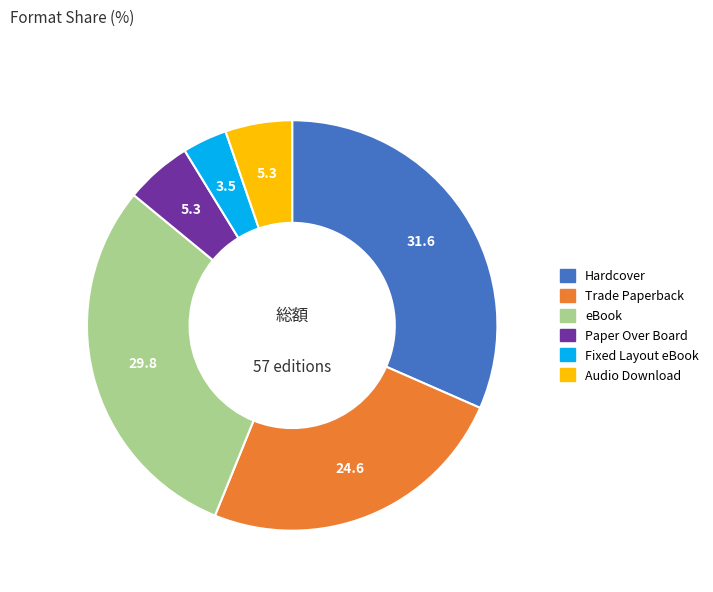

Between Audio Download and eBook, which is larger?

eBook